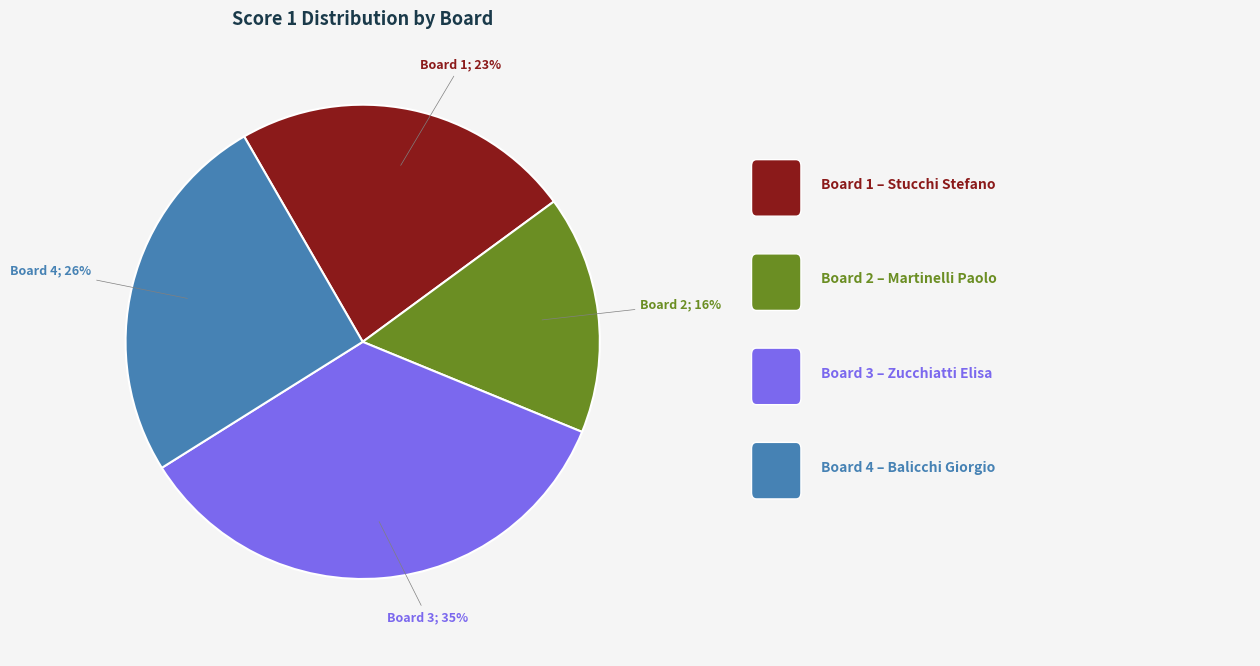

Is there any slice that represents more than half of the pie?

No